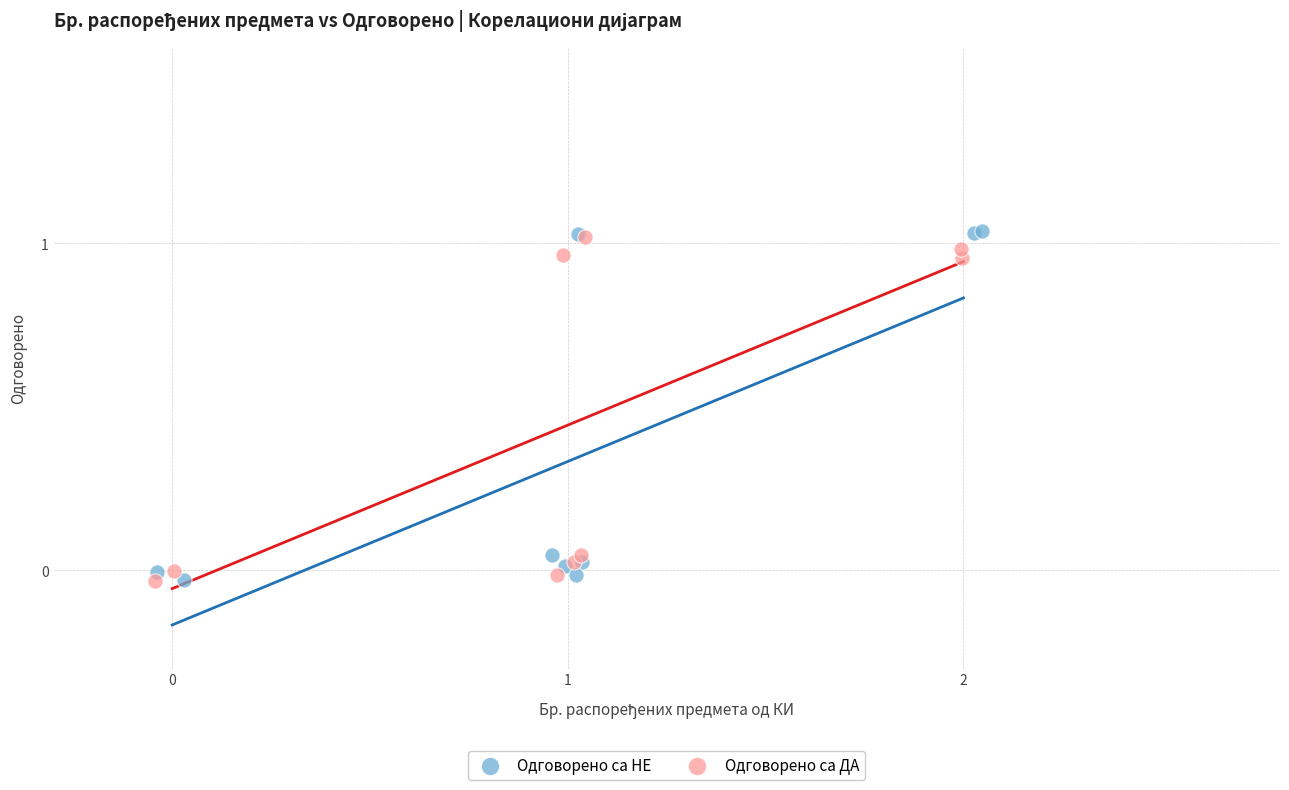

Which series reaches the maximum Y coordinate?

Одговорено са НЕ